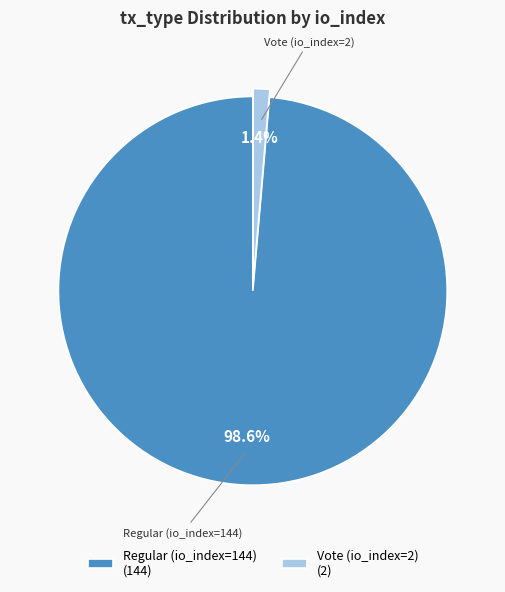

Does Vote (io_index=2) account for over 50% of the chart?

No